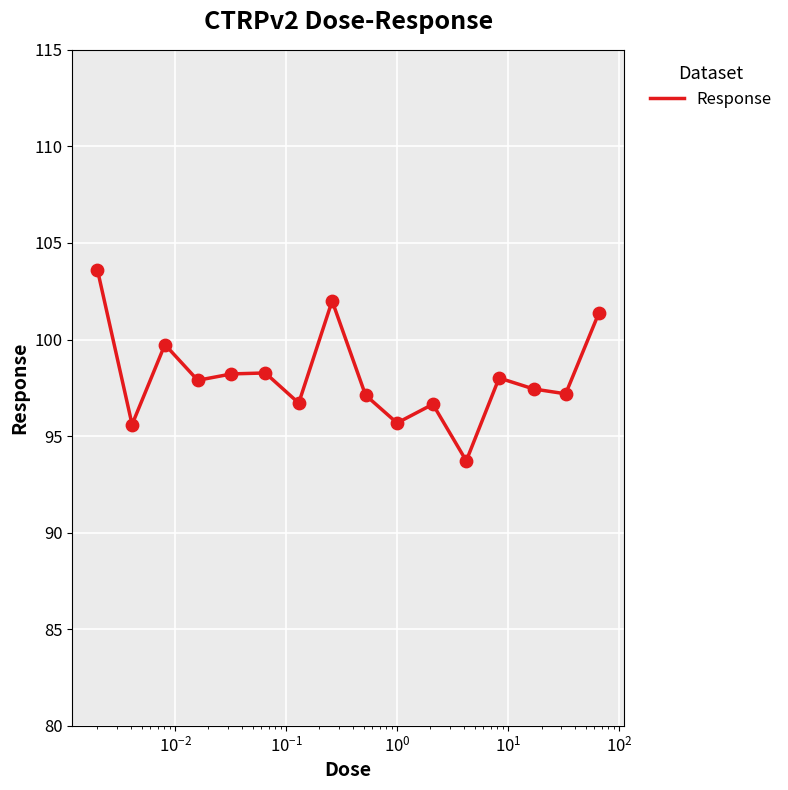

What is the change in value from 17.0 to 33.0?

-0.2